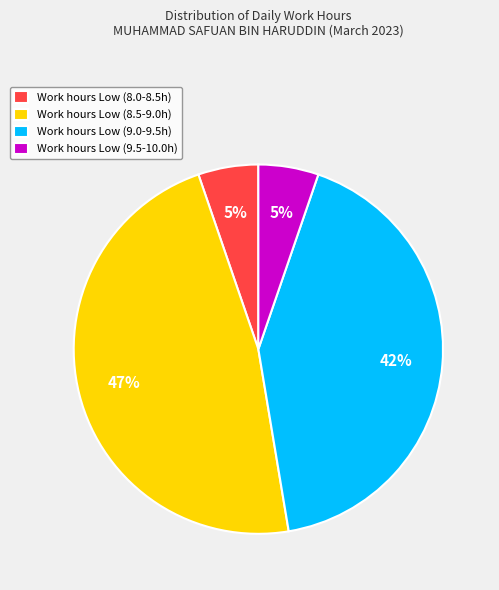

Is it true that Work hours Low (8.5-9.0h) is 47% of the pie?

True